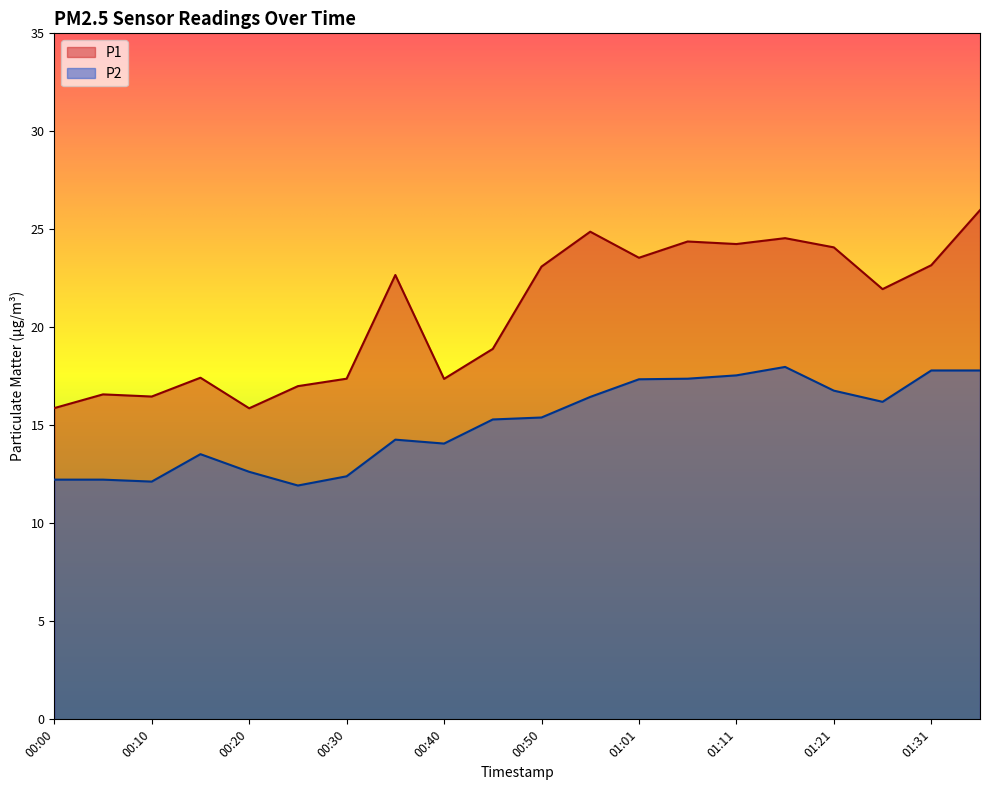

What is the difference between the maximum and minimum values in the P2 series?

6.1